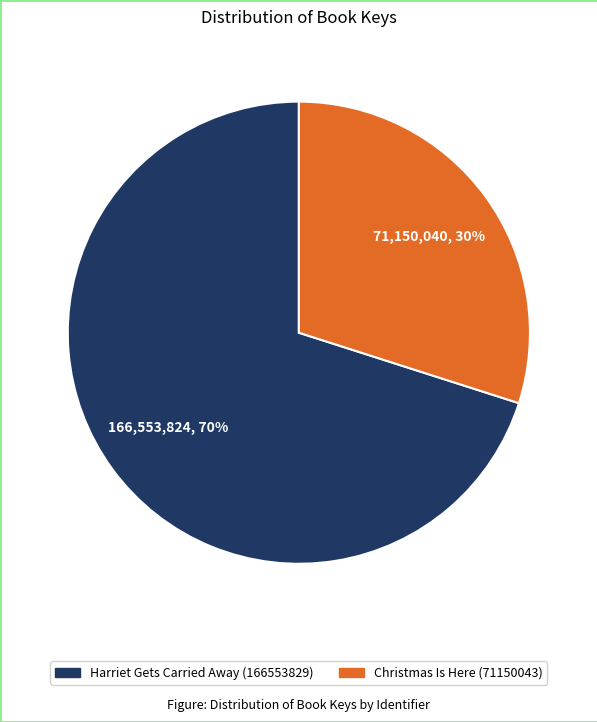

Which category has the smallest portion of the pie?

Christmas Is Here (71150043)